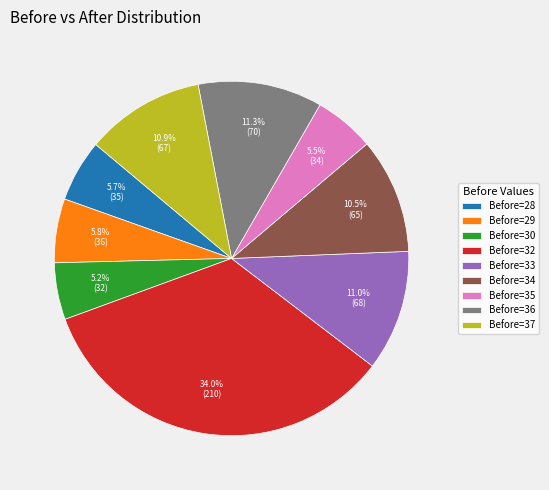

Which has a higher value, Before=28 or Before=32?

Before=32